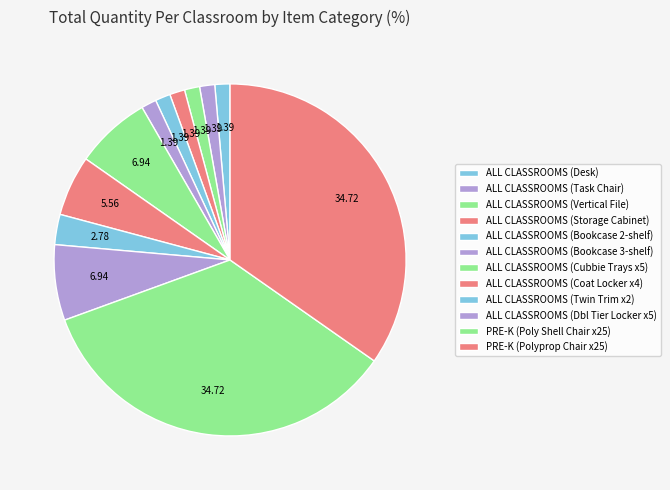

Count the number of slices in the pie.

12